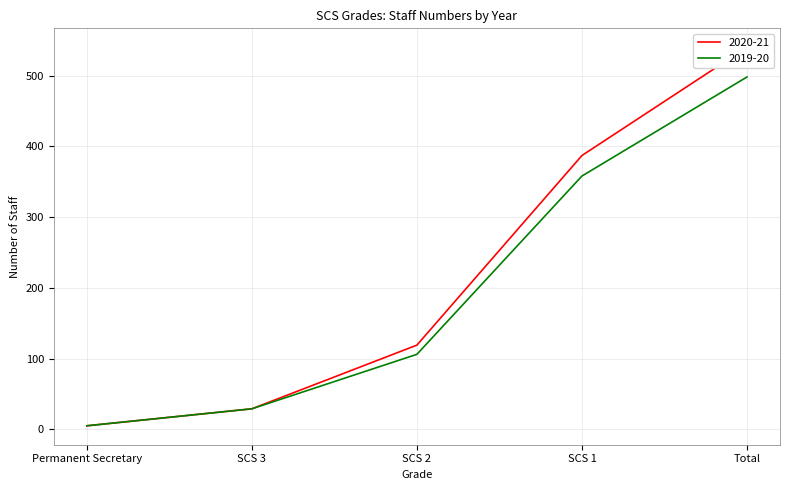

Does the chart display data point markers on the line(s)?

No